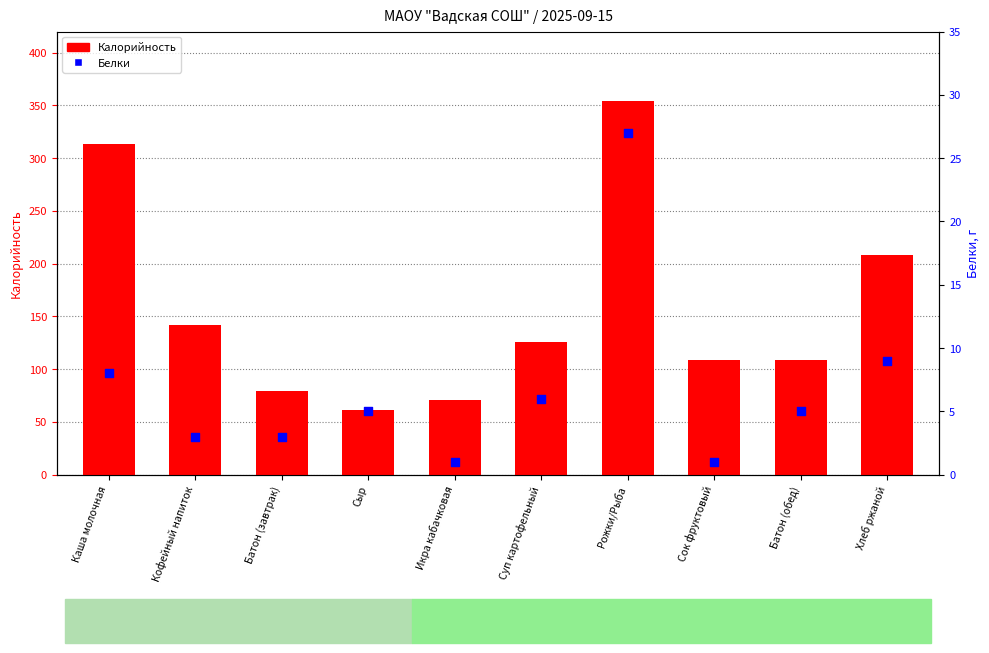

What are all the series names shown in the legend?

Калорийность, Белки